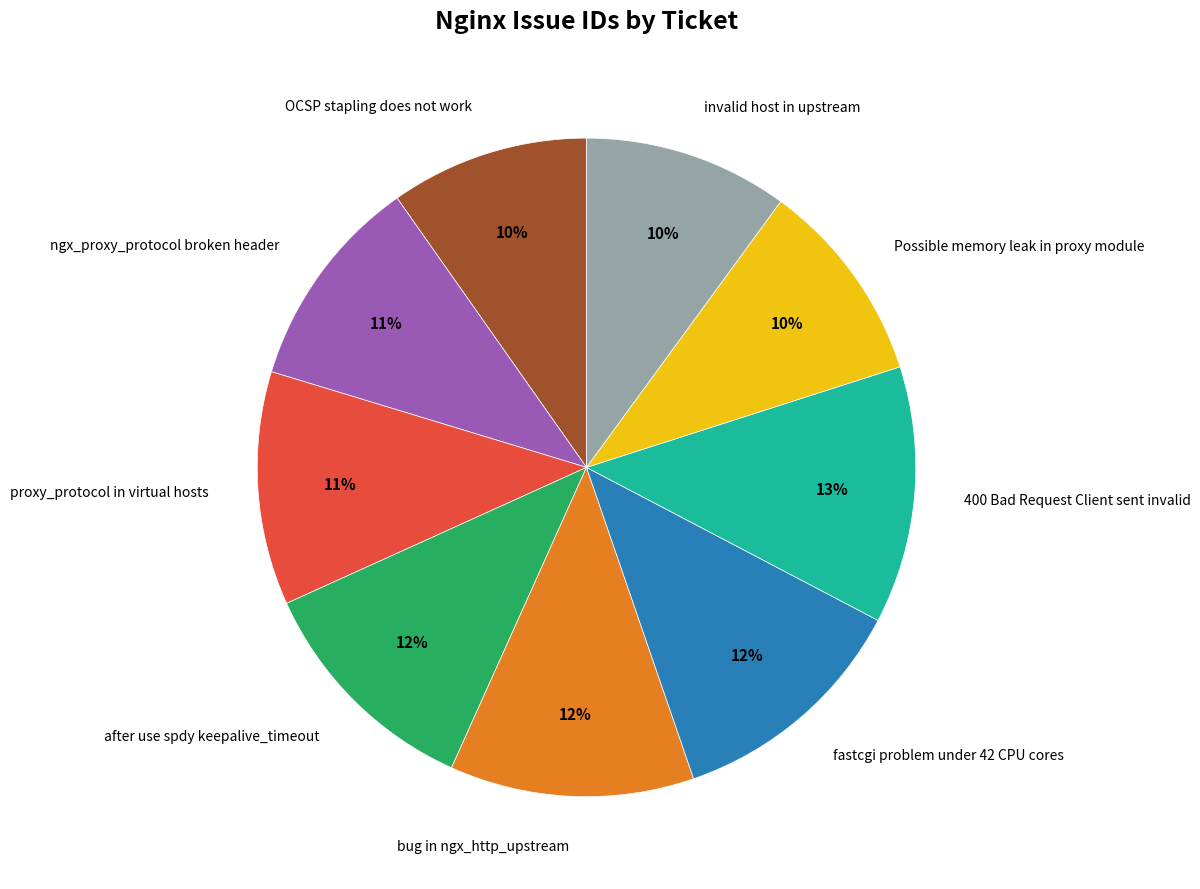

To the nearest percent, what is the difference between the largest and smallest slice percentages?

3%